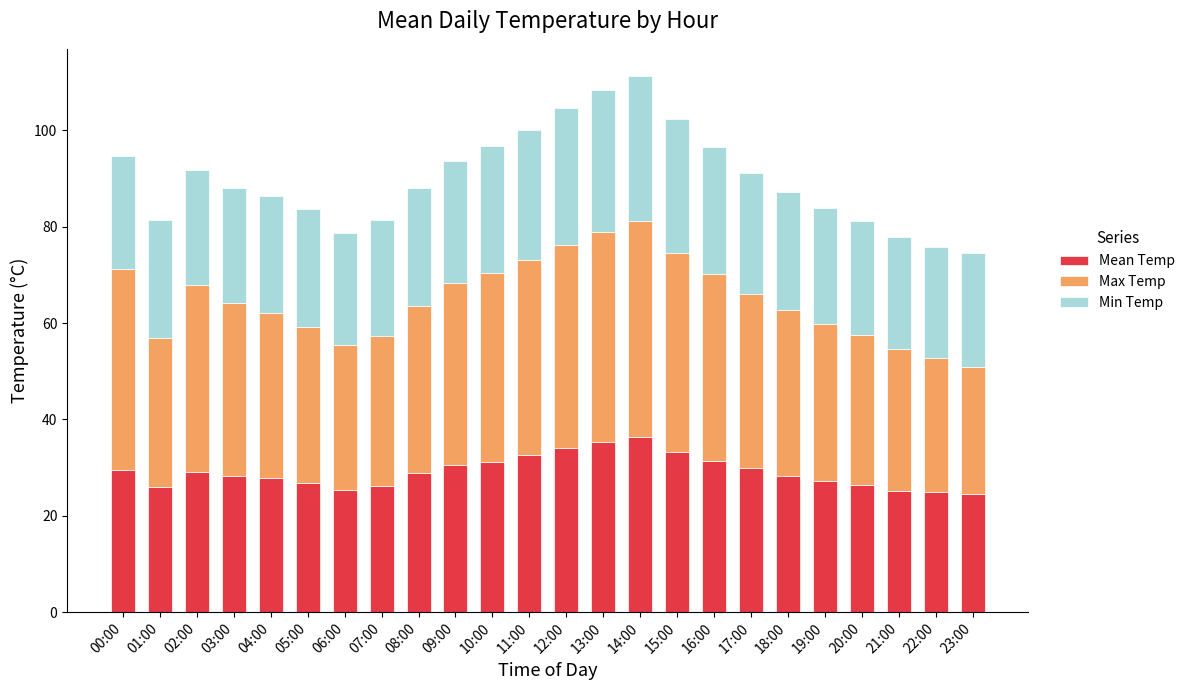

Is it true that Mean Temp equals 26.8 at 05:00?

True